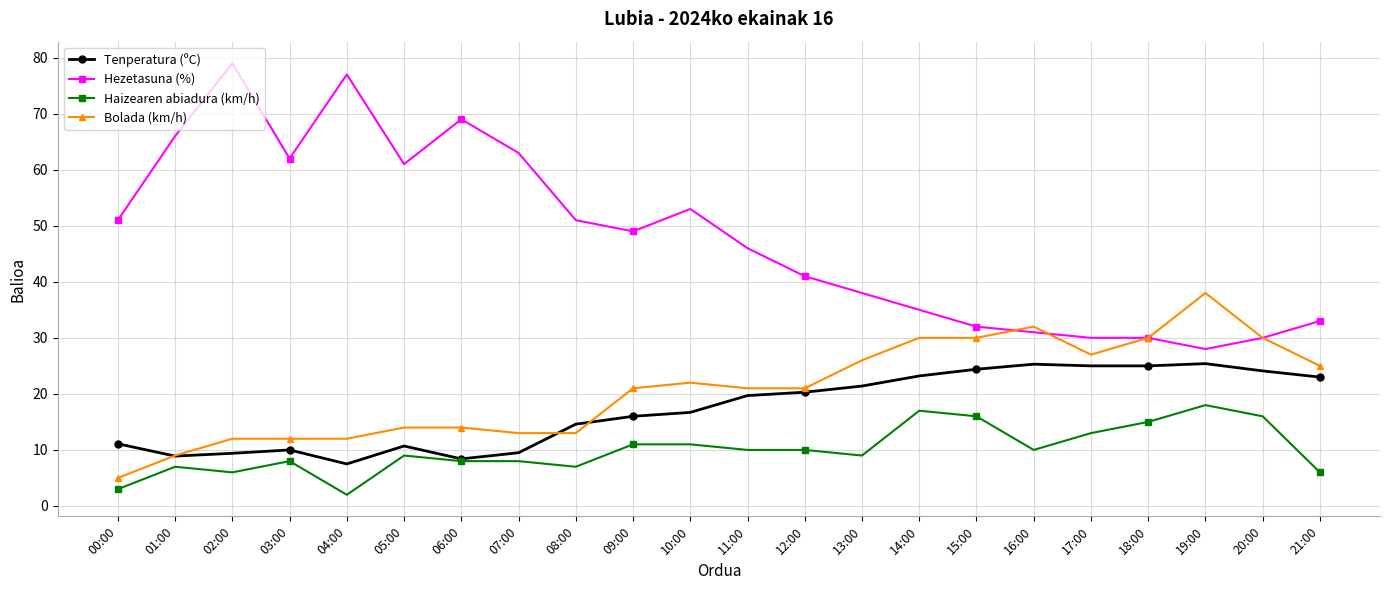

Which category has the lowest value across all series?

04:00